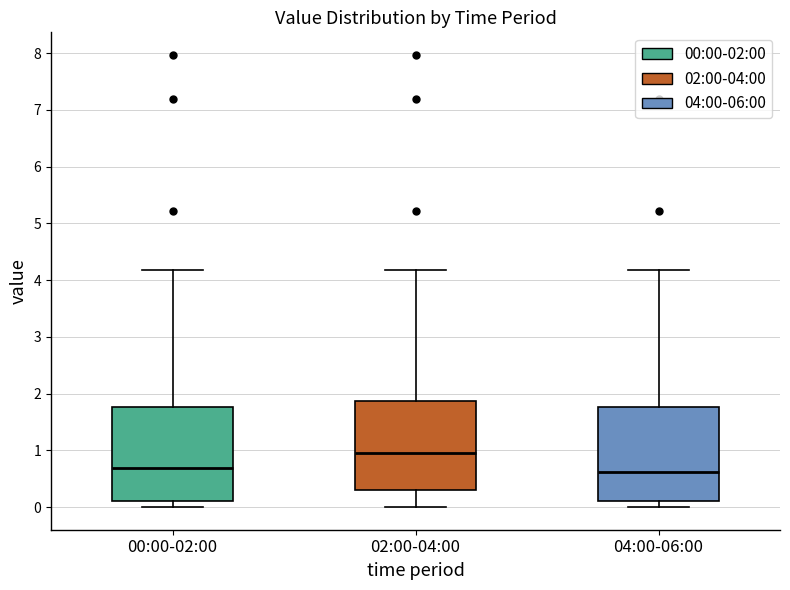

Reading left to right, read every box against the y-axis: the position of its median line, the range the box covers, and the ends of its whiskers. The values are not printed on the chart, so give them approximately, as read against the axis.

00:00-02:00: median 0.7, box 0.1 to 1.8, whiskers 0.0 to 4.2
02:00-04:00: median 1.0, box 0.3 to 1.9, whiskers 0.0 to 4.2
04:00-06:00: median 0.6, box 0.1 to 1.8, whiskers 0.0 to 4.2